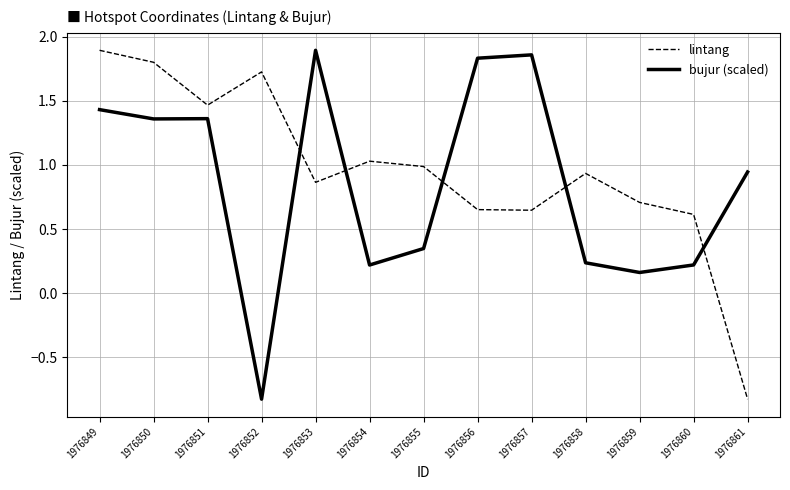

How many times do bujur (scaled) and lintang cross each other?

5